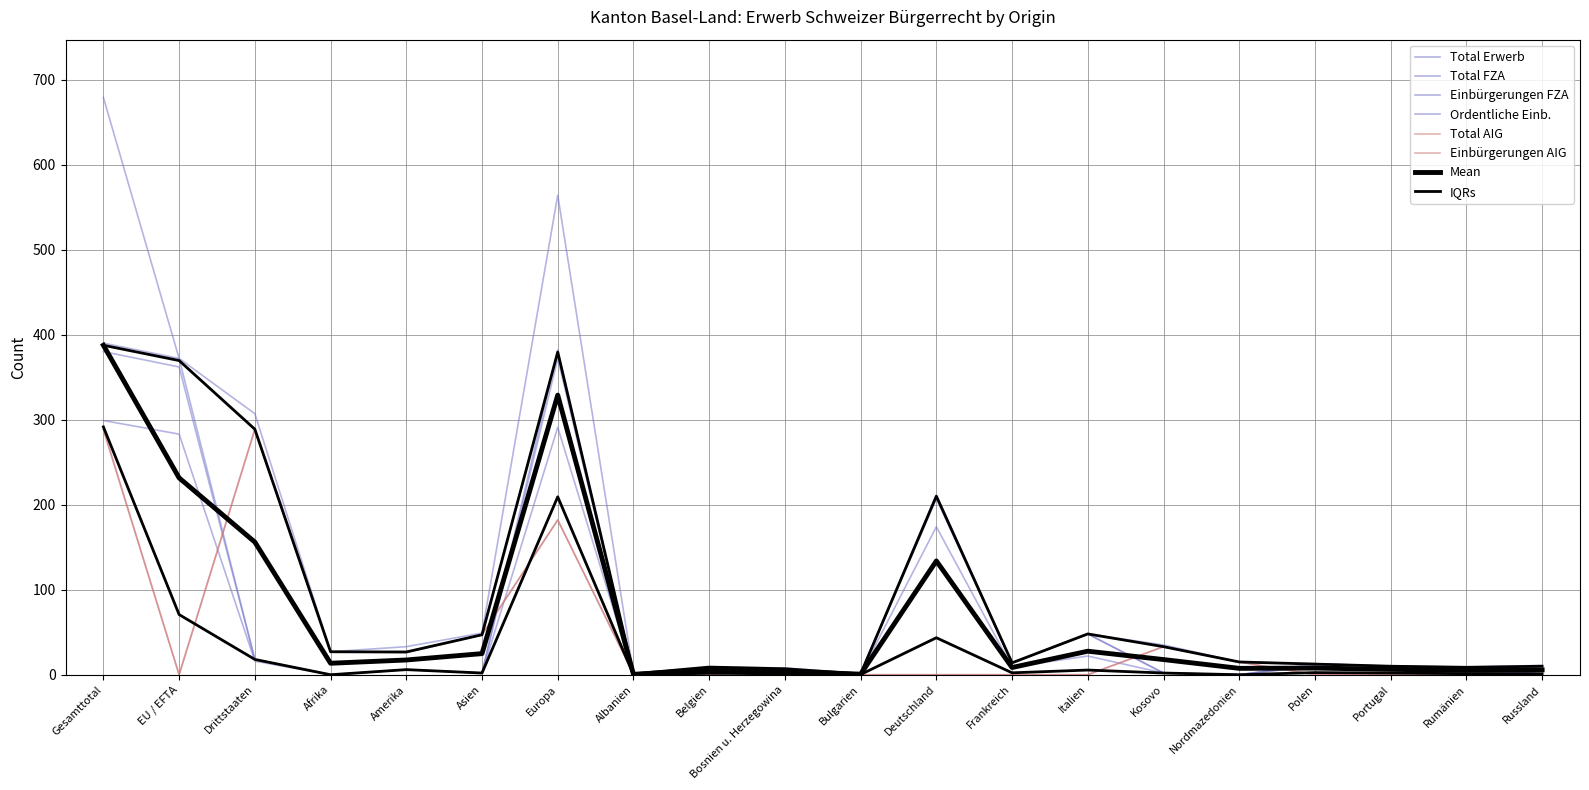

In Einbürgerungen FZA, how many points are lower than both neighbors (excluding endpoints)?

5